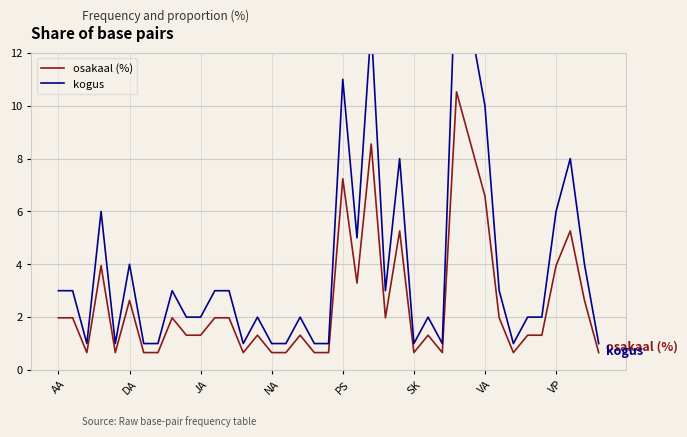

Where does the osakaal (%) series first go above 1?

AA